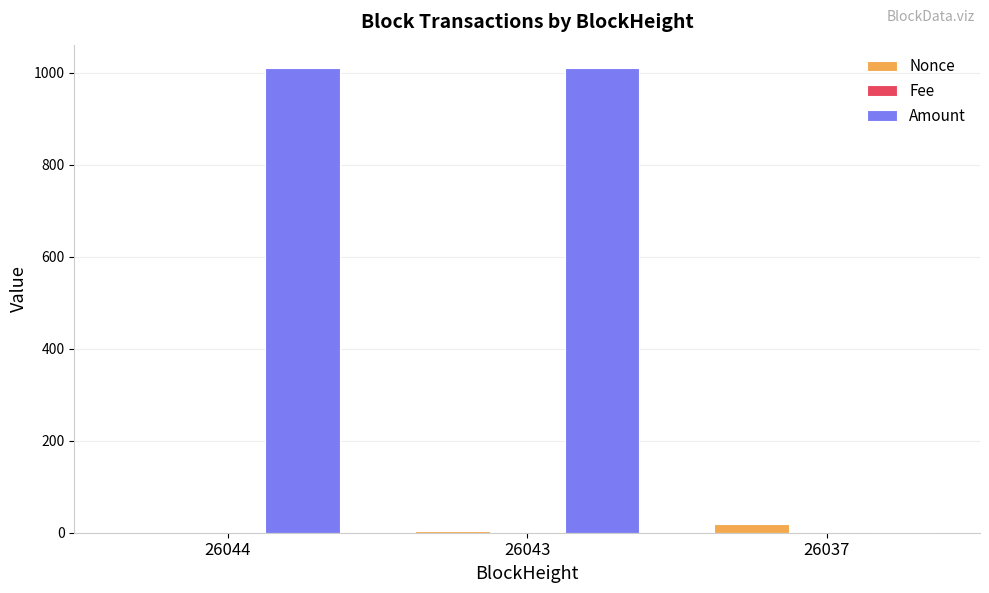

How many distinct data groups are displayed?

3